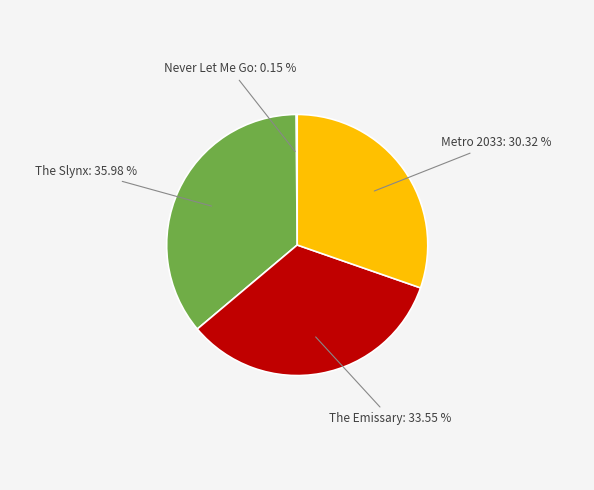

Is there a majority slice in this chart?

No